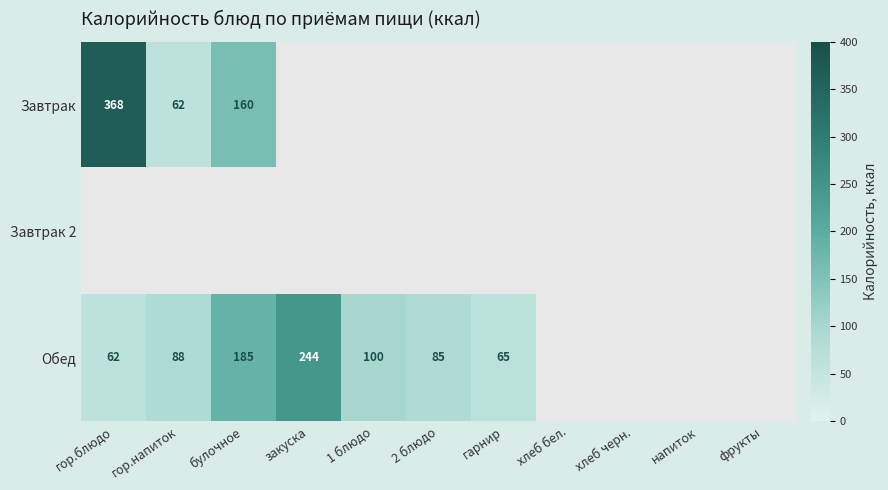

Which has a higher value, 1 блюдо or булочное?

булочное